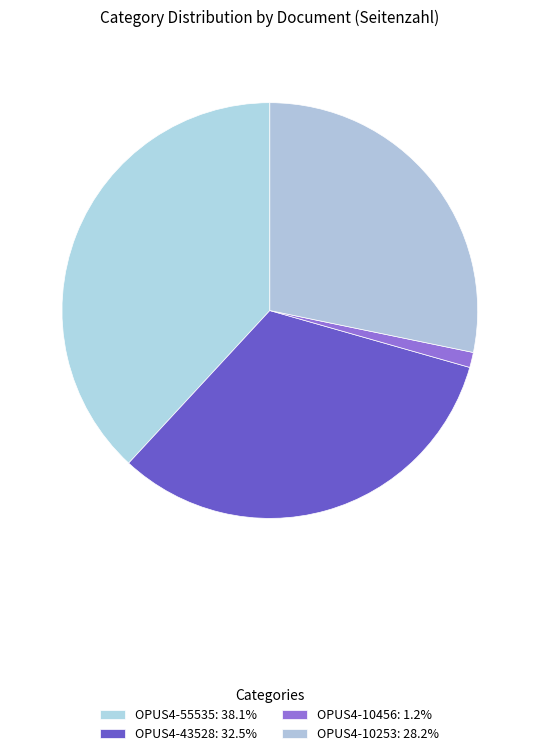

Is there a majority slice in this chart?

No